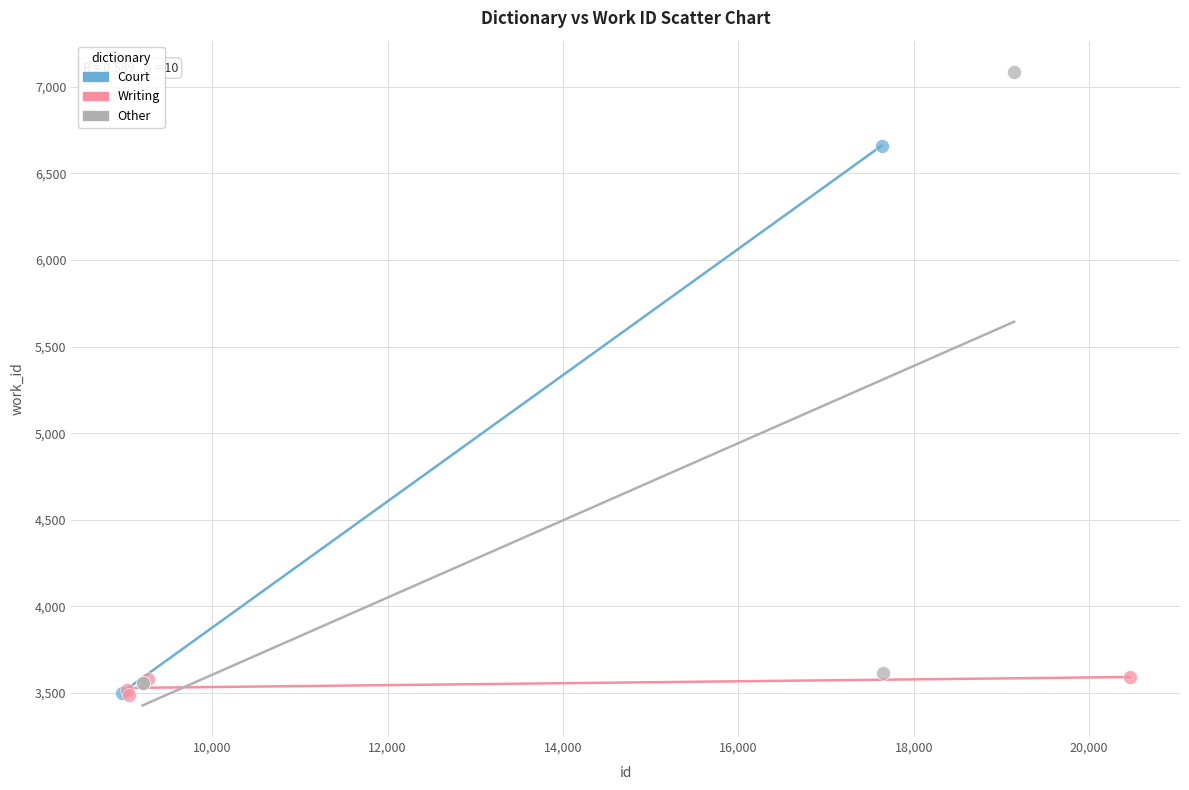

Which series contains the highest Y value?

Other